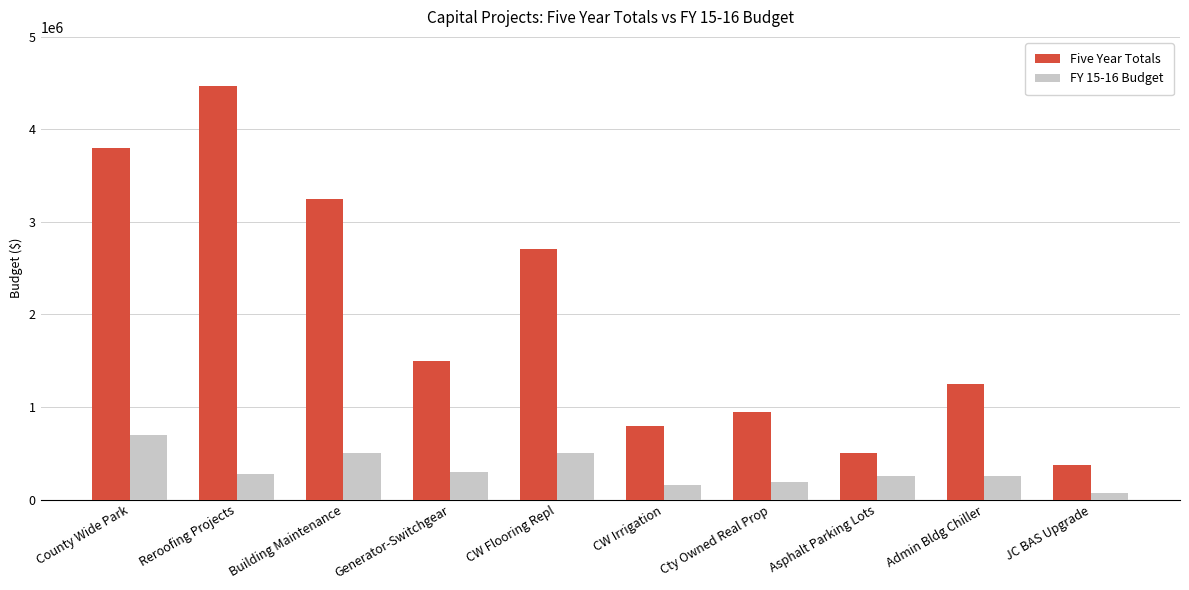

What are all the series names shown in the legend?

Five Year Totals, FY 15-16 Budget